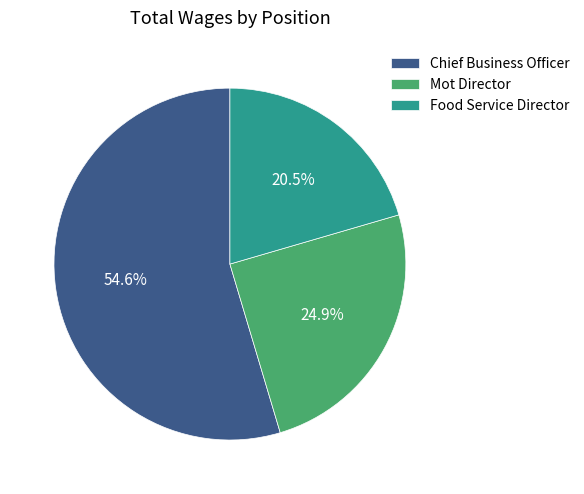

Between Chief Business Officer and Food Service Director, which is larger?

Chief Business Officer